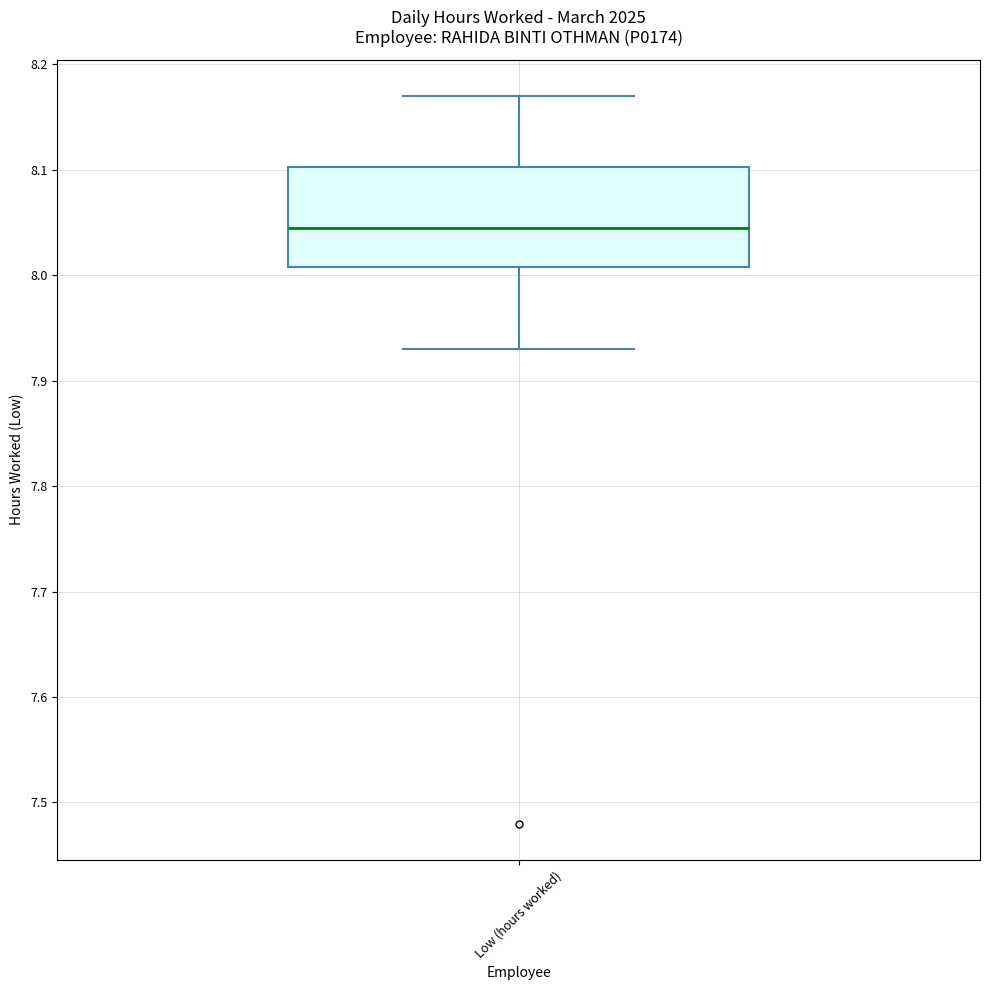

Where is the upper edge of the box for Low (hours worked) on the y-axis? The values are not printed on the chart, so give them approximately, as read against the axis.

8.10